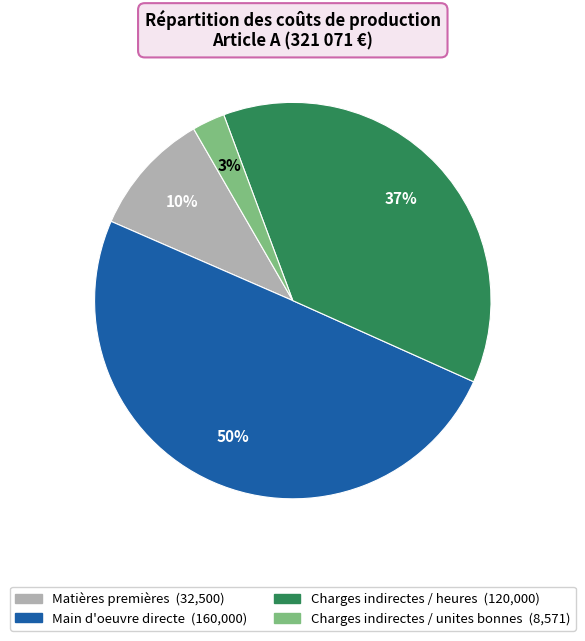

Count the number of slices in the pie.

4